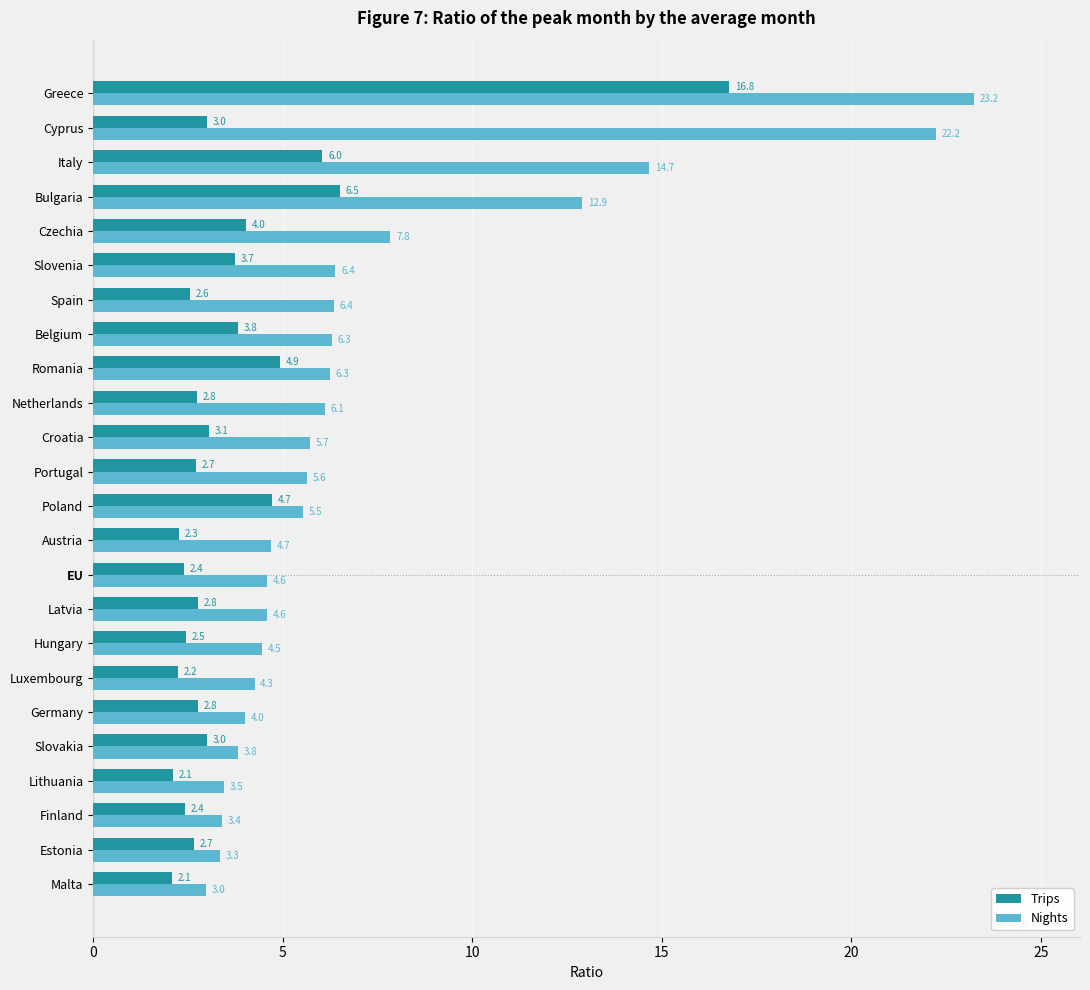

What value does the Nights series have at Estonia?

3.3